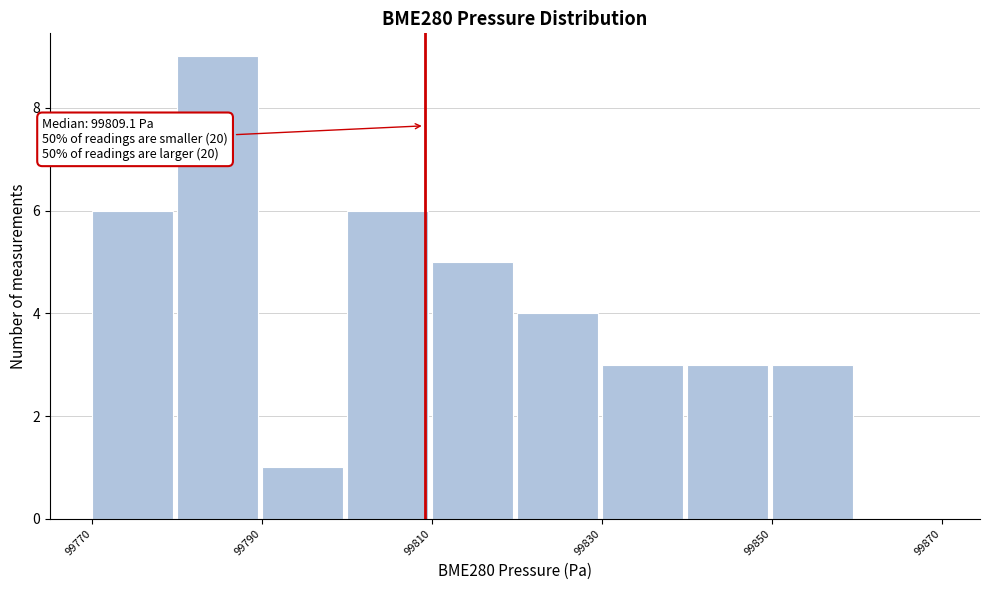

Which range on the x-axis has the tallest bar?

99780 to 99790